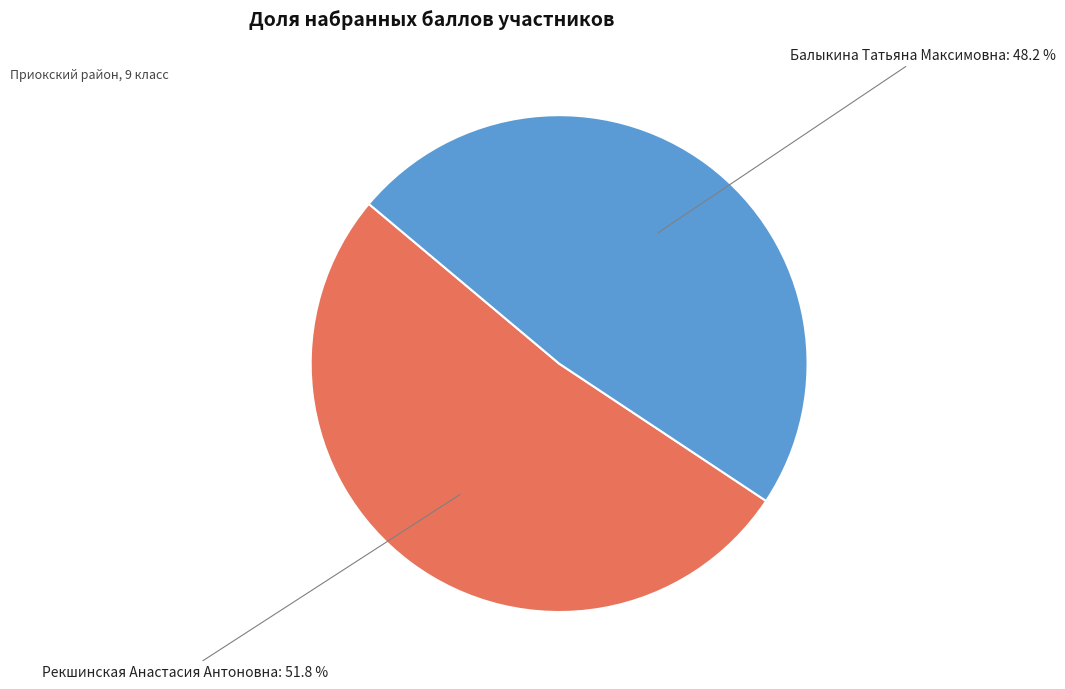

Is there any slice that represents more than half of the pie?

Yes